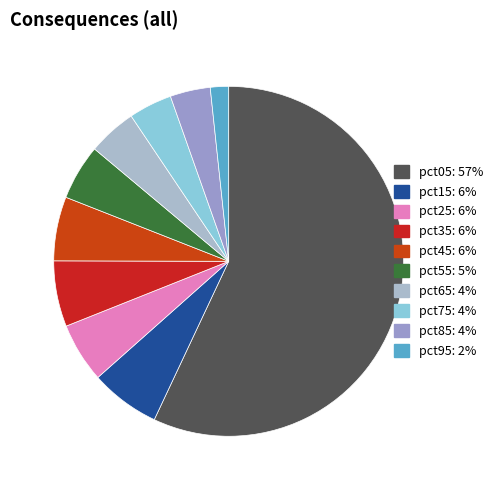

What is the majority slice?

pct05